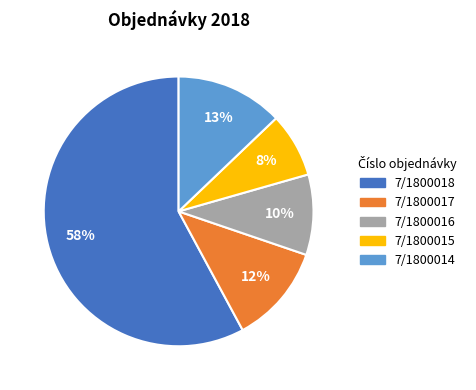

To the nearest percent, what is the average slice percentage?

20%